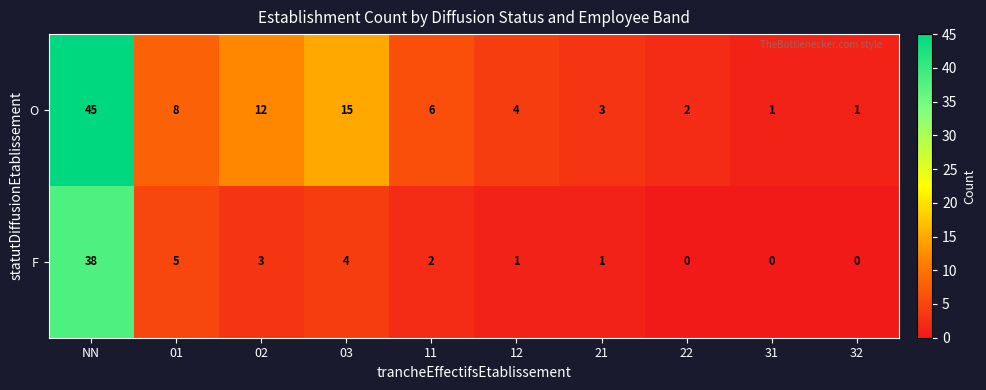

List the series in order of their overall mean, lowest first.

F, O